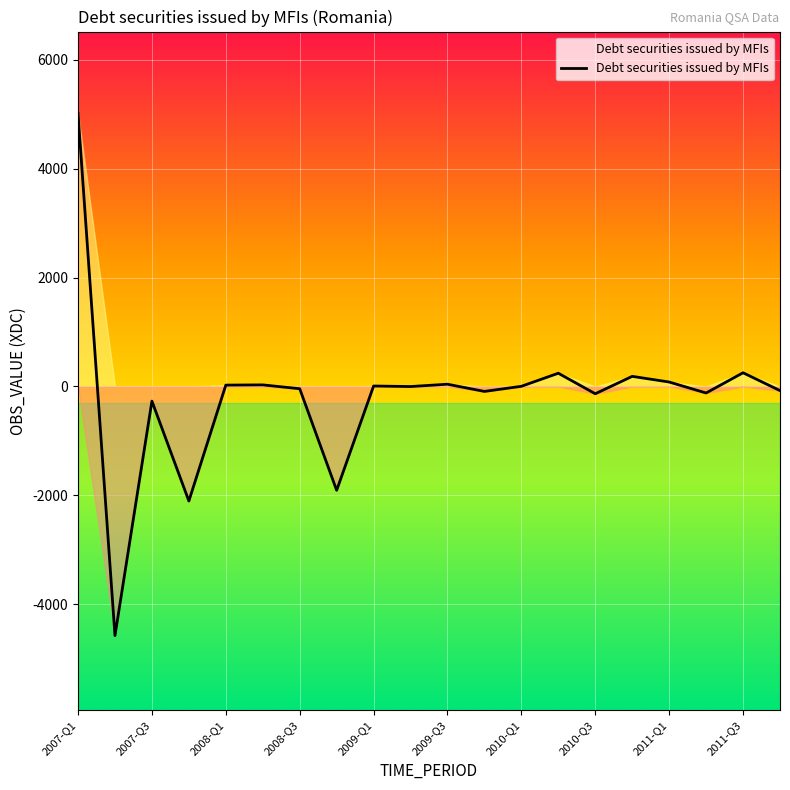

What is the minimum value shown in the chart?

-4575.2